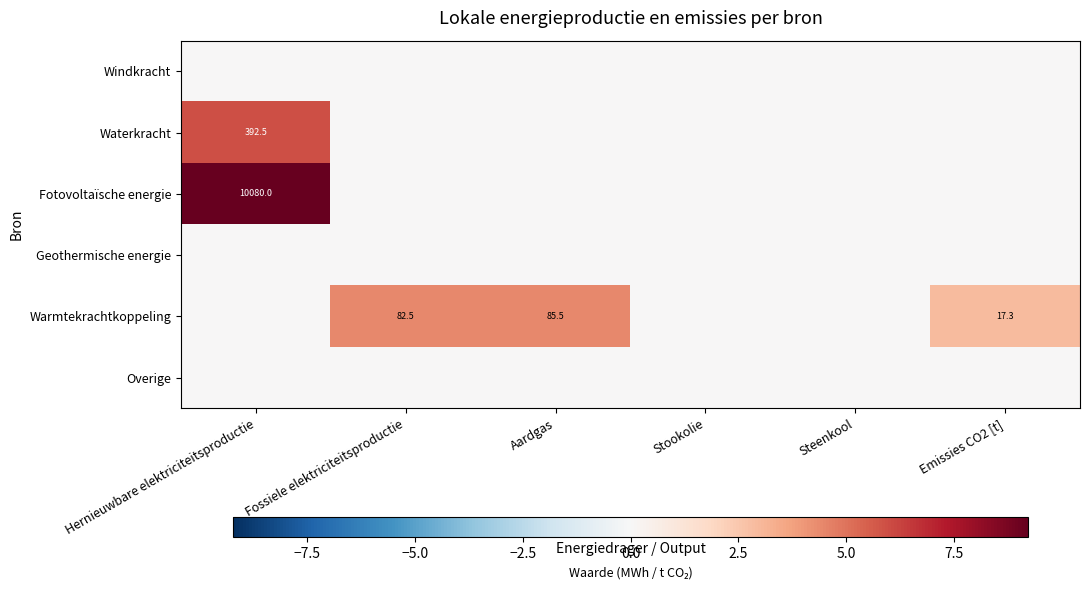

The Warmtekrachtkoppeling series shows 82.5 at Fossiele elektriciteitsproductie. True or false?

True